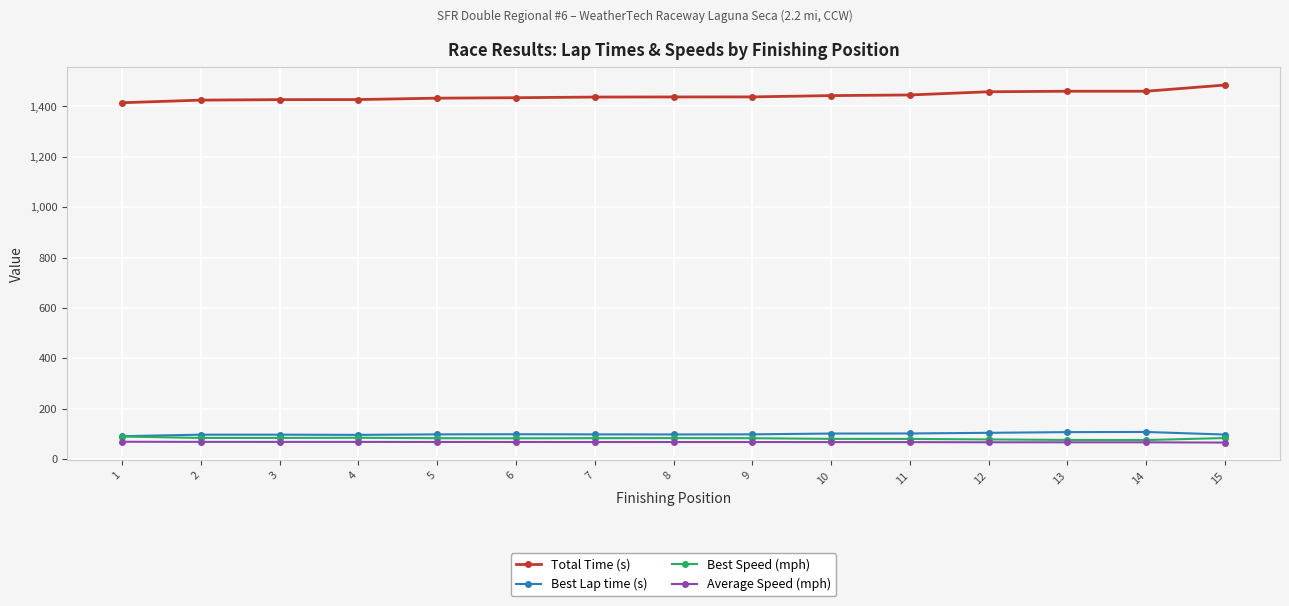

What is the difference between the Best Speed (mph) values at 11 and 6?

2.5